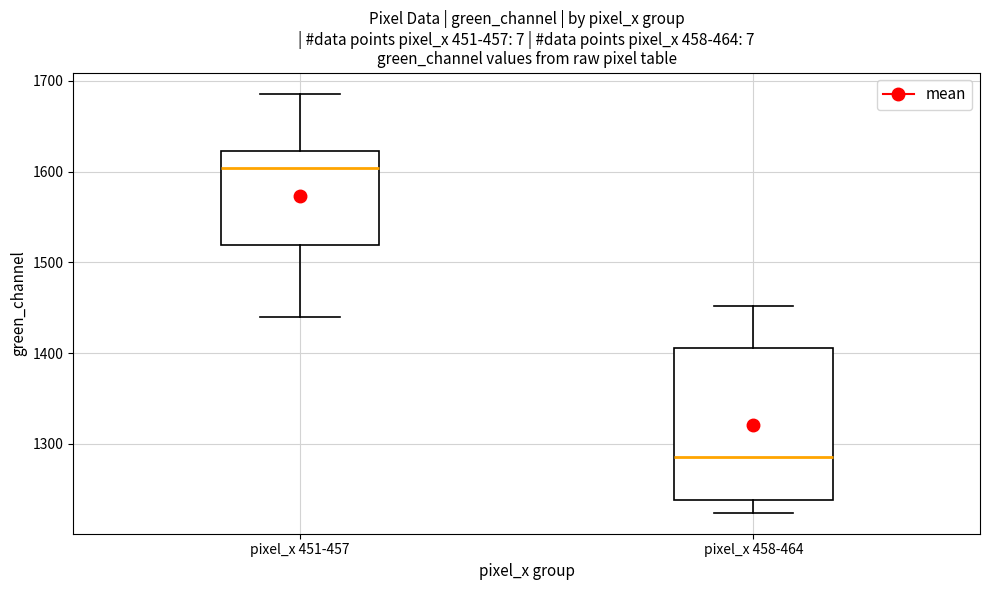

Which box has the highest median line?

pixel_x 451-457